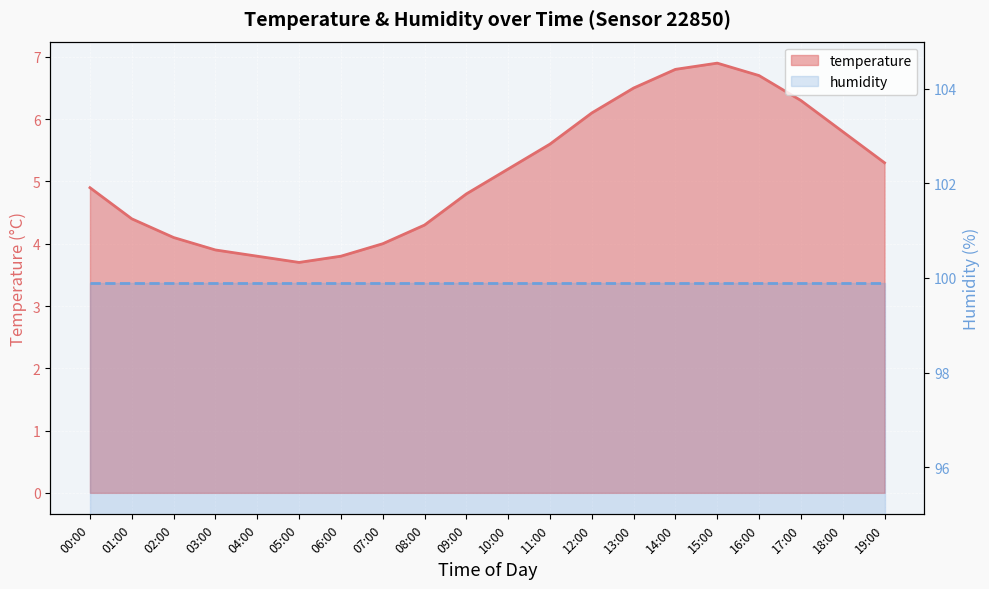

How many values are below 5?

10